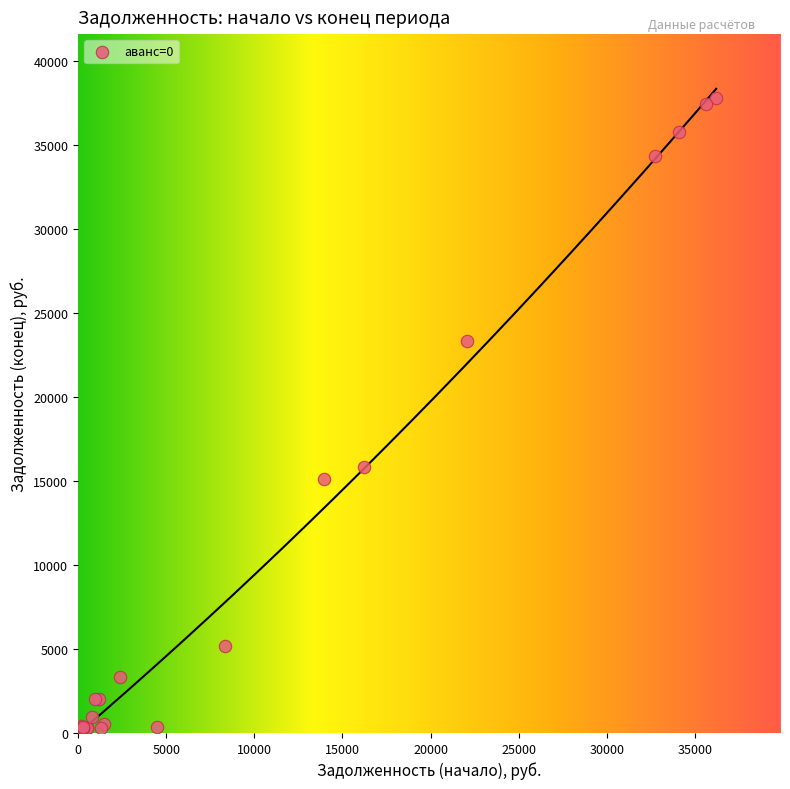

What Y value in the scatter plot is closest to 18920?

15850.9